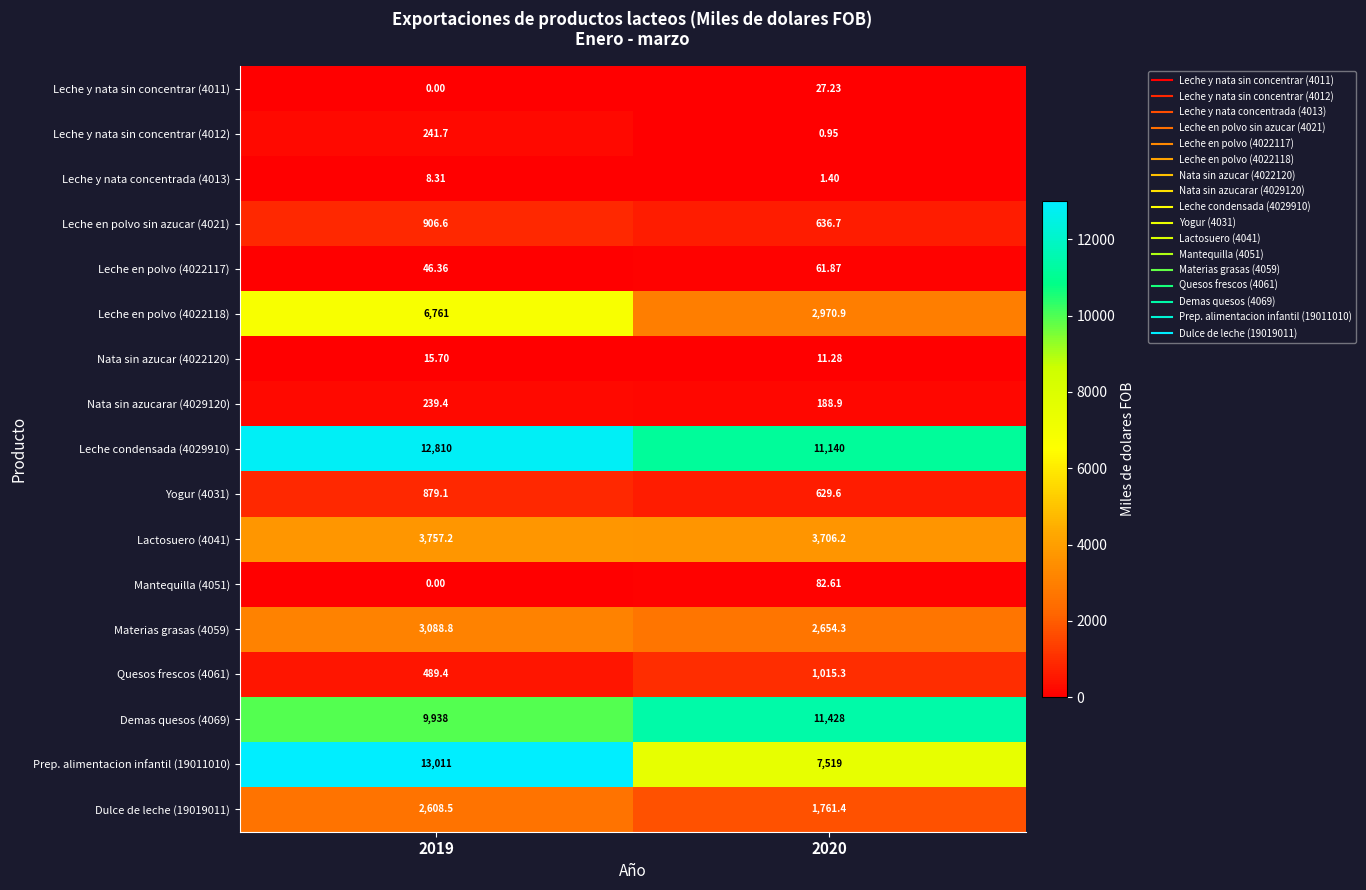

Count the number of categories in the chart.

2